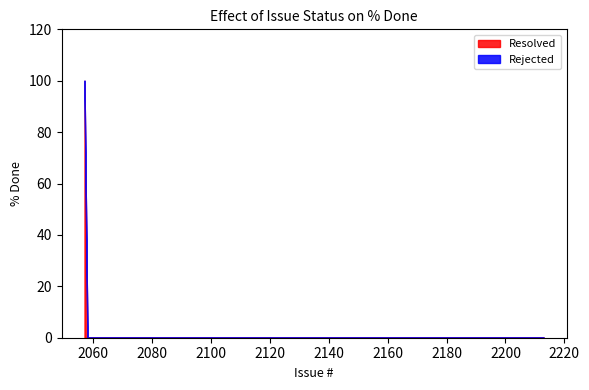

Which series has the largest total across all categories?

Resolved